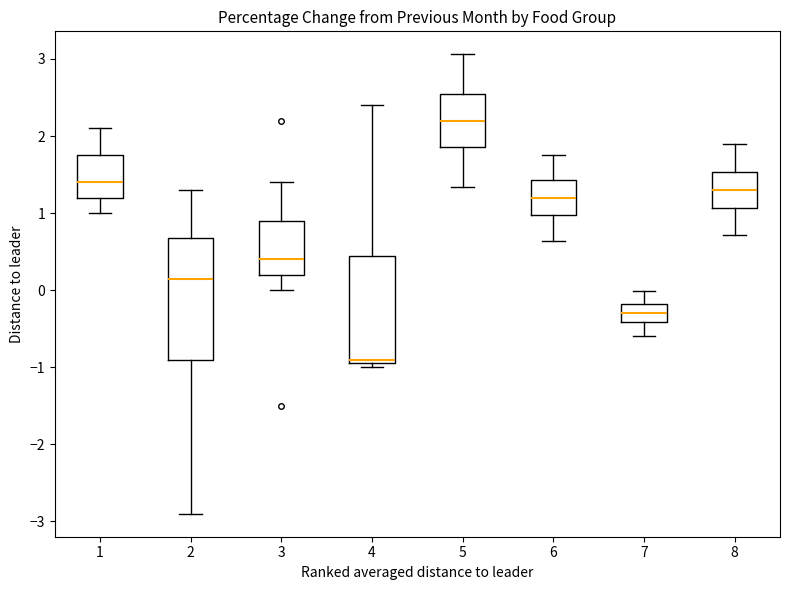

Where does the upper whisker of the box at x = 6 end on the y-axis? The values are not printed on the chart, so give them approximately, as read against the axis.

1.8